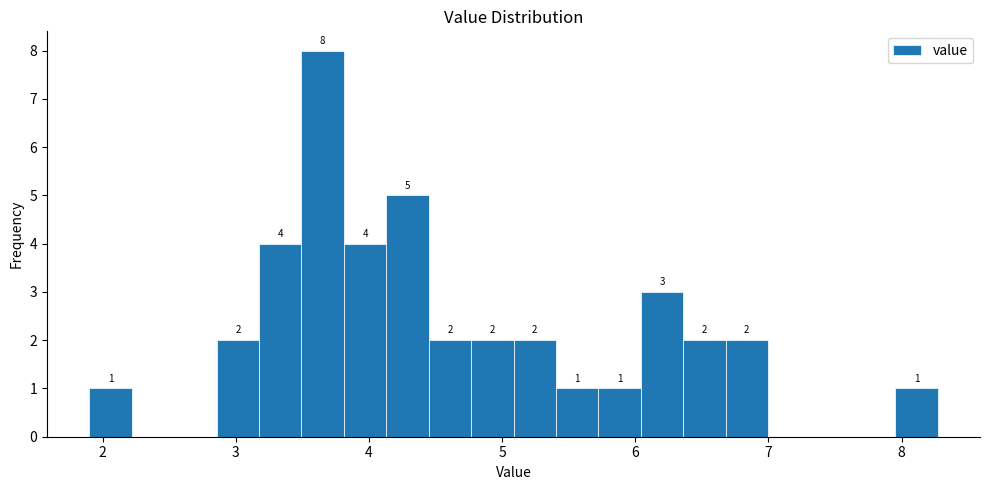

Around what value on the x-axis is the tallest bar? Give the approximate position of its centre, as read against the axis.

3.7